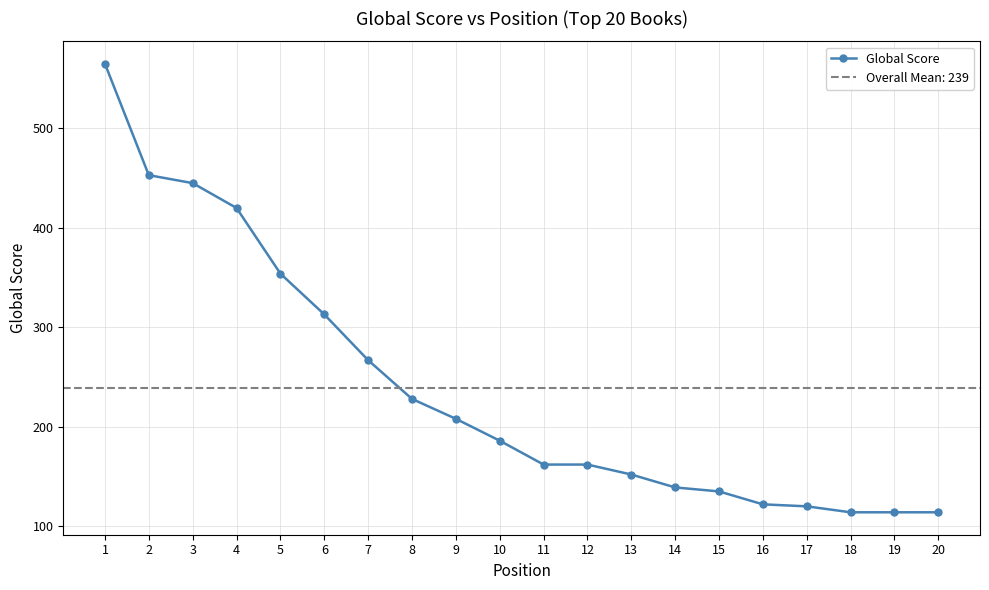

The value at 3 is 445. True or false?

True